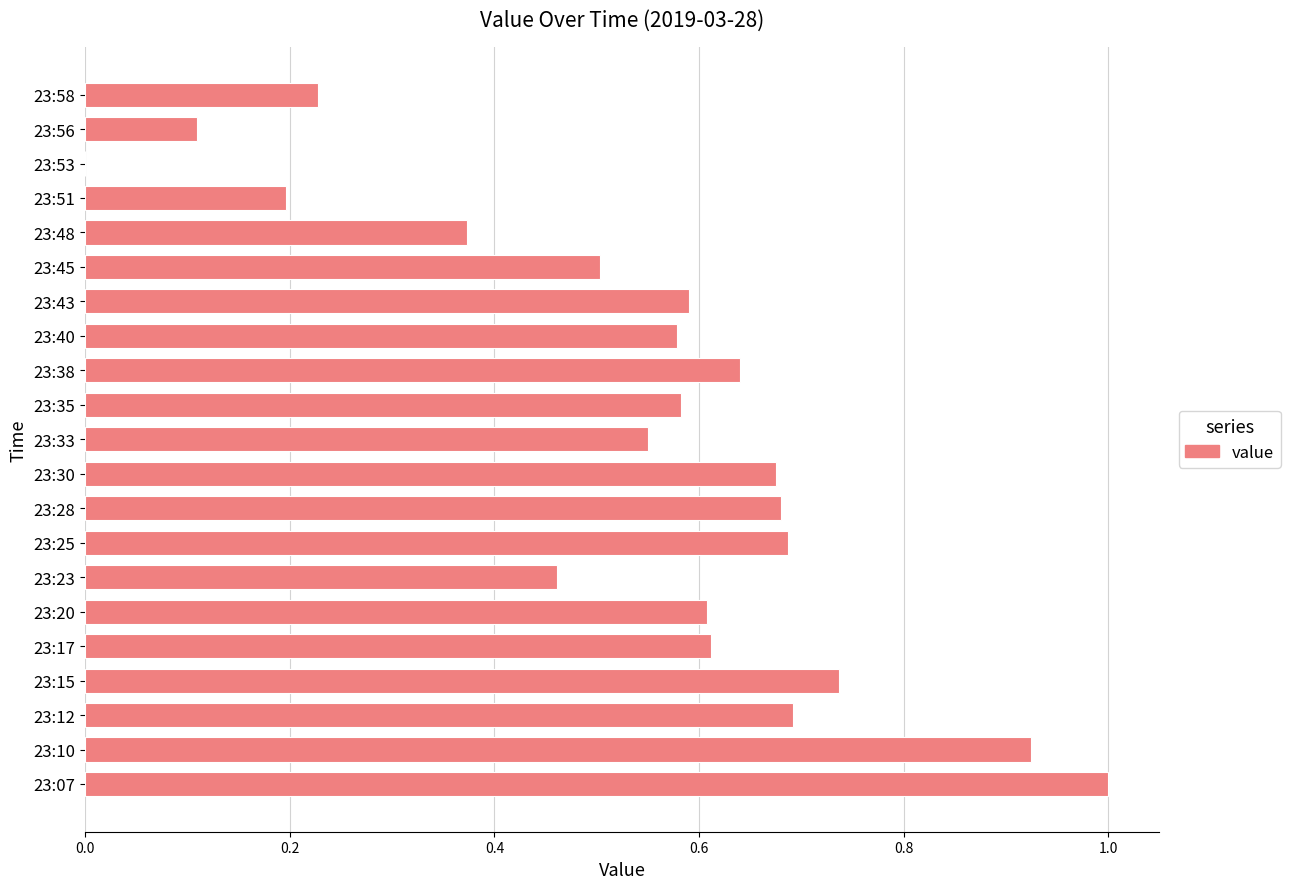

What is the sum of all values?

11.4